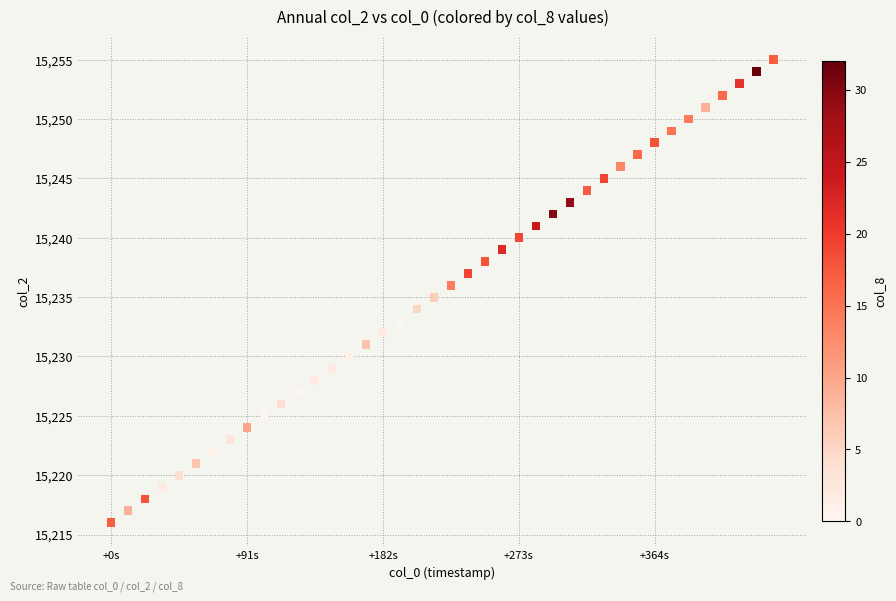

What is the range of Y values (max minus min)?

39